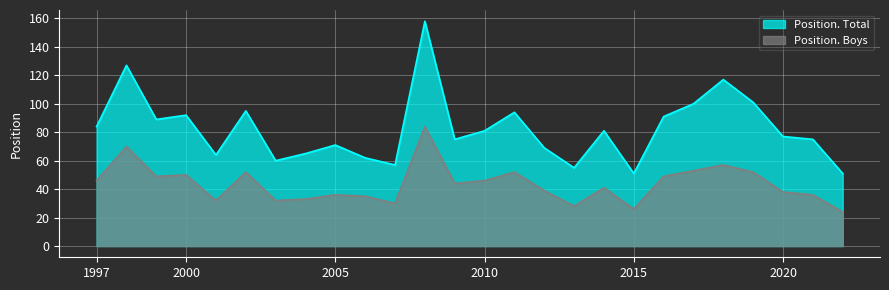

At how many categories does at least one series exceed 44?

26